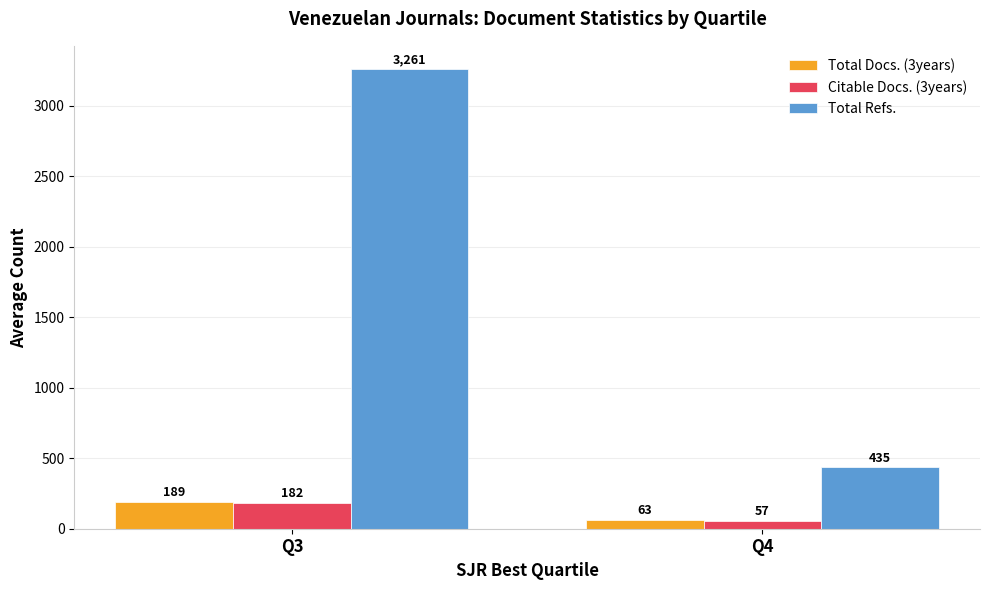

How many groups of bars are there?

2